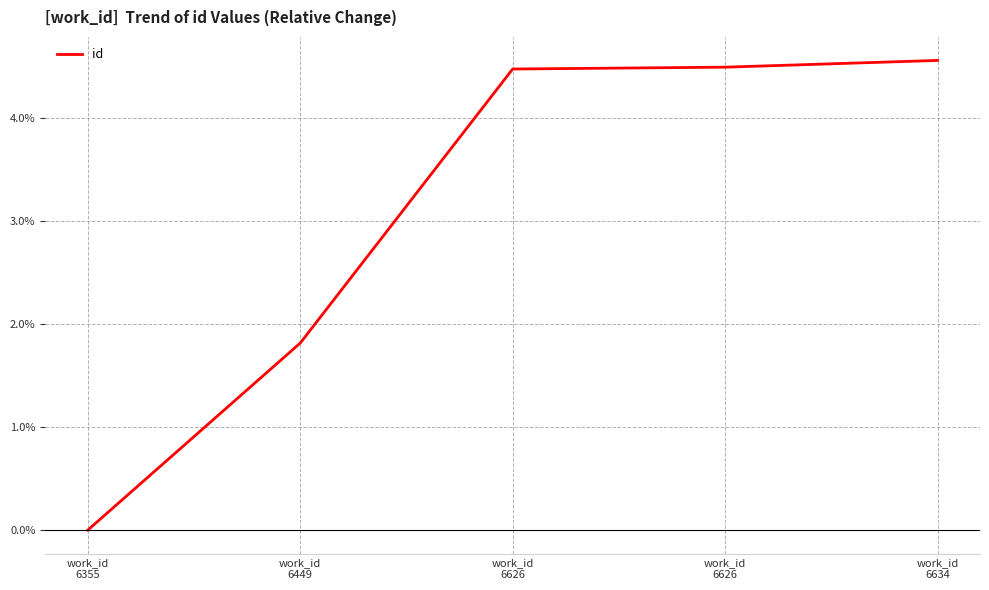

Count the number of data series in this chart.

1